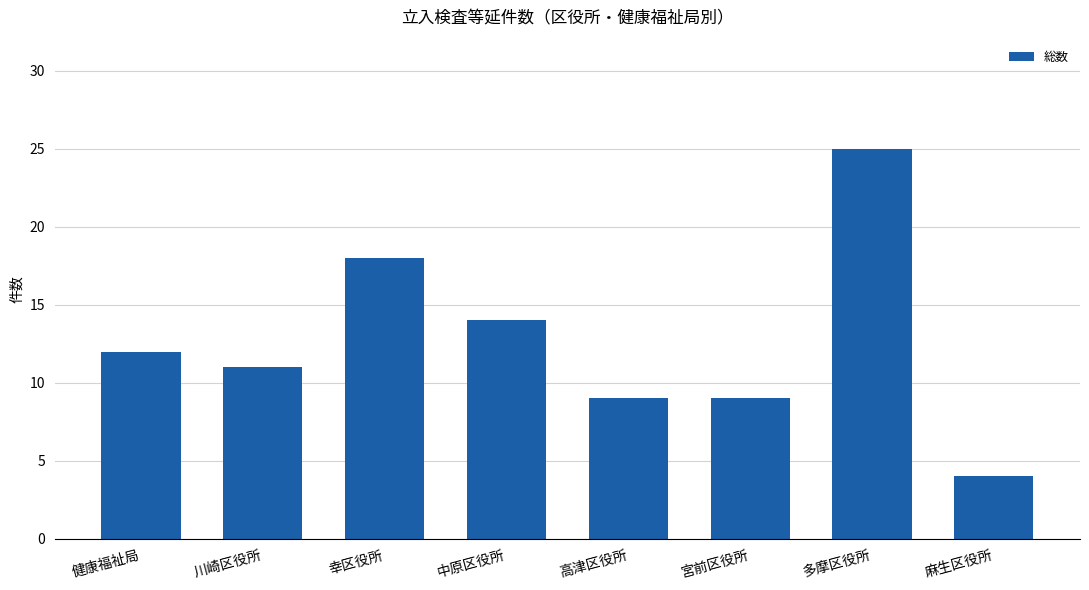

What is the greatest value displayed?

25